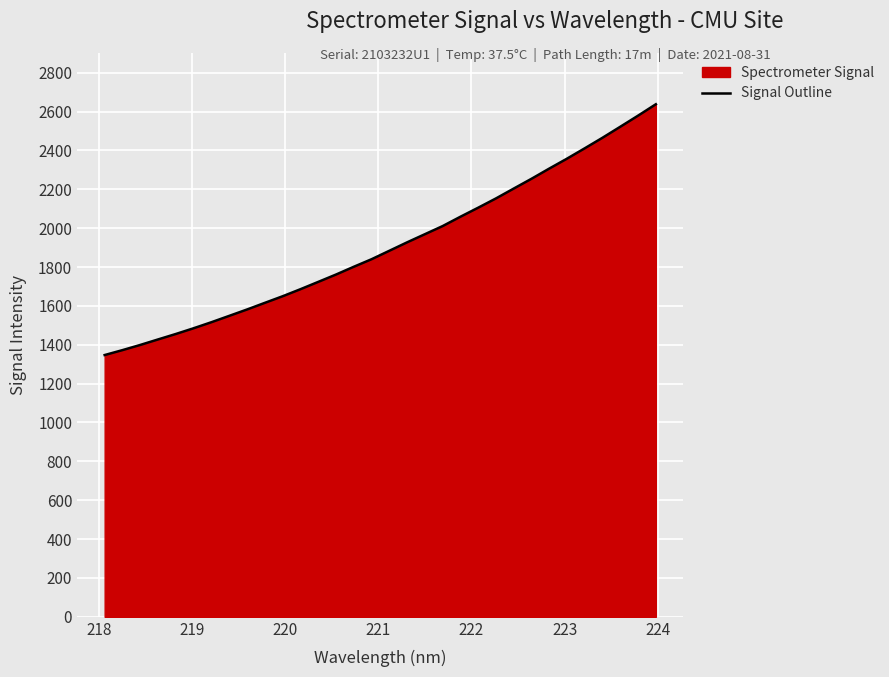

Reading right to left, list all the values displayed in this chart.

2637.4	2578.9	2521.8	2465.3	2411.0	2357.6	2306.5	2254.0	2203.6	2152.9	2105.2	2058.7	2010.6	1968.8	1926.9	1883.4	1840.0	1801.2	1761.1	1723.3	1685.6	1649.4	1615.5	1581.3	1548.6	1515.9	1484.9	1455.4	1427.3	1398.9	1372.3	1346.9